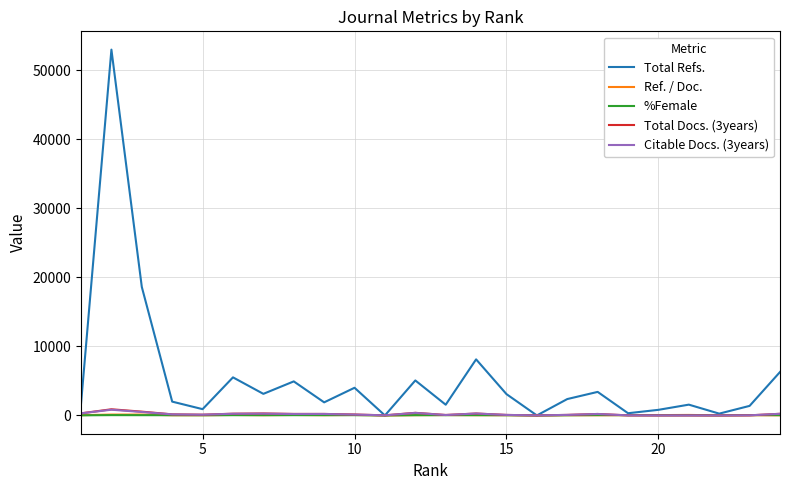

True or false: Citable Docs. (3years) has more than 0 points higher than both neighbors.

True